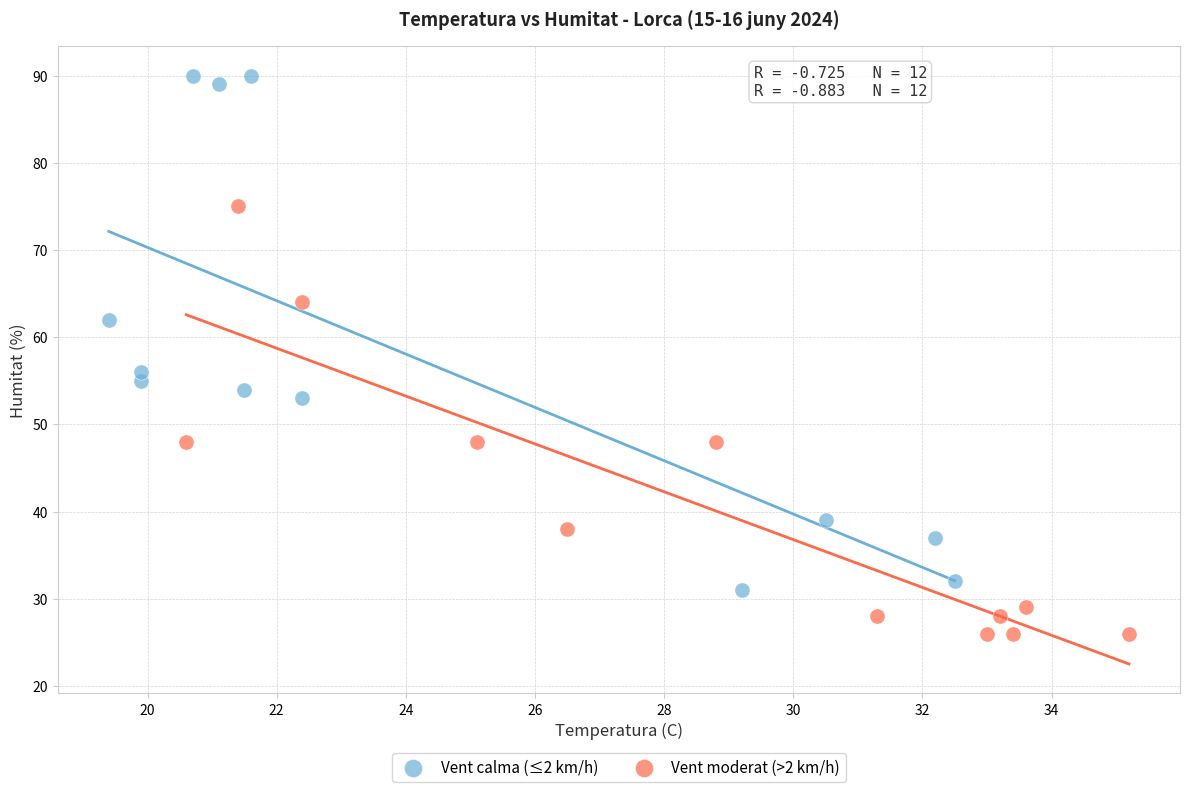

Which series contains the highest Y value?

Vent calma (≤2 km/h)